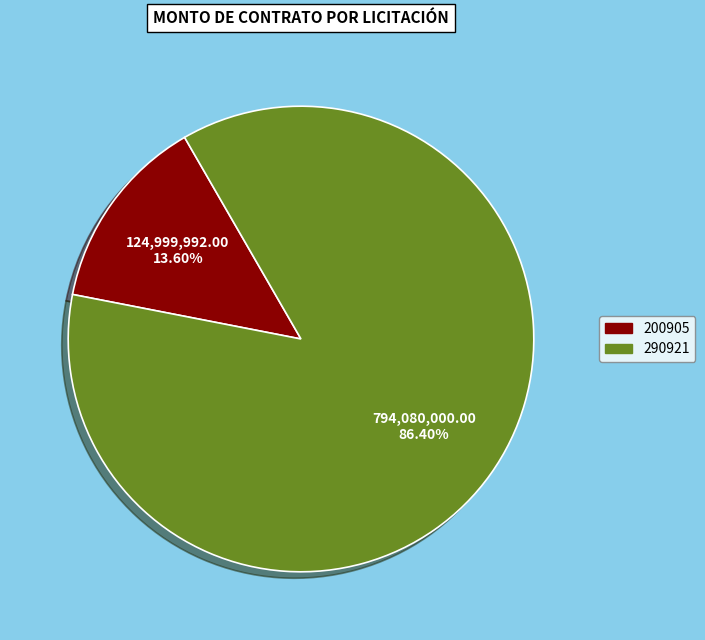

How many slices are in this pie chart?

2